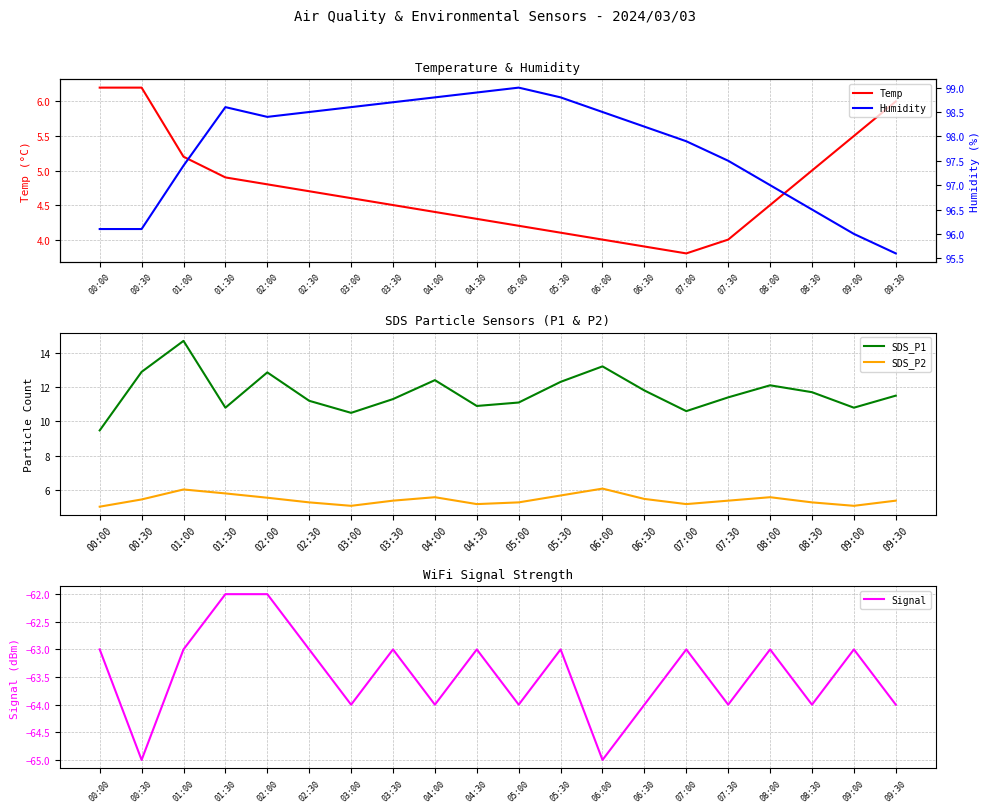

True or false: Signal and Humidity intersect in this chart.

False